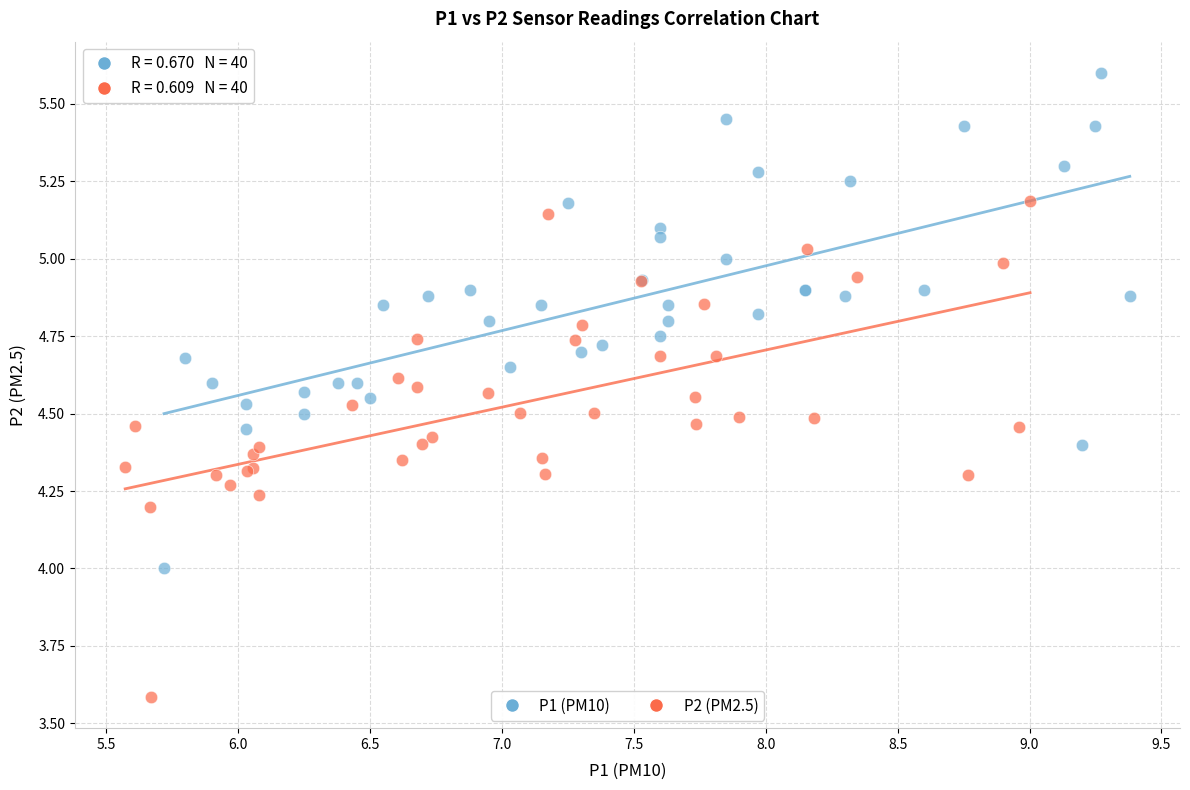

Which series reaches the maximum Y coordinate?

P1 (PM10)